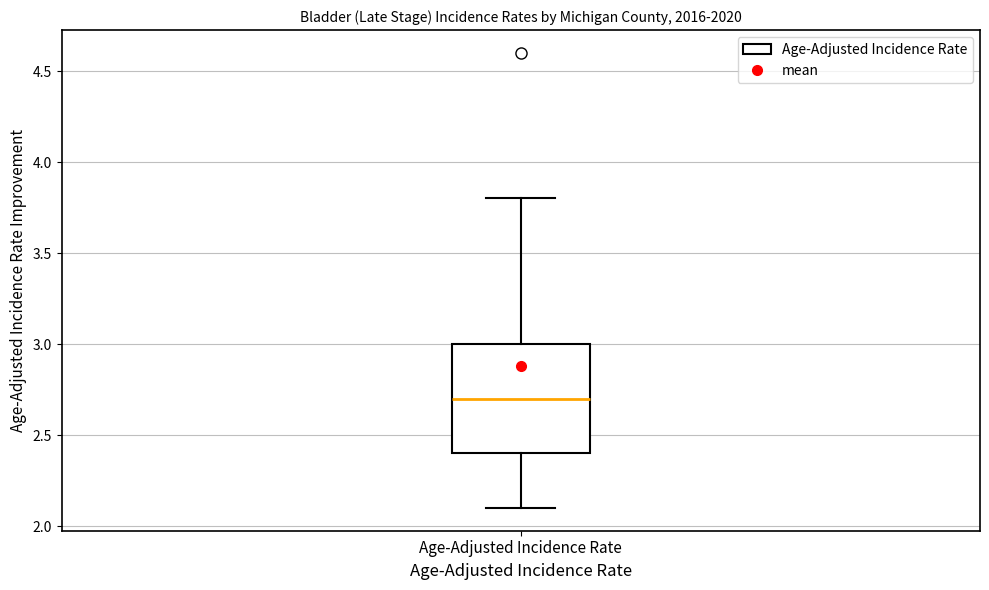

Read this box plot against the y-axis: the position of the median line, the range covered by the box, and the ends of both whiskers. The values are not printed on the chart, so give them approximately, as read against the axis.

median 2.7, box 2.4 to 3.0, whiskers 2.1 to 3.8